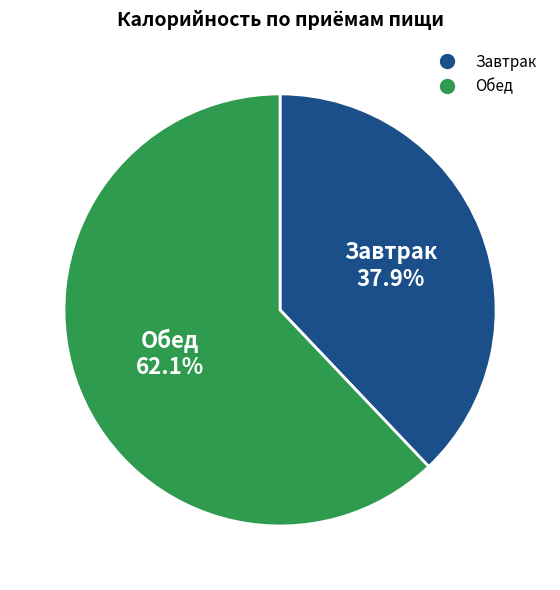

How many segments does this pie chart have?

2